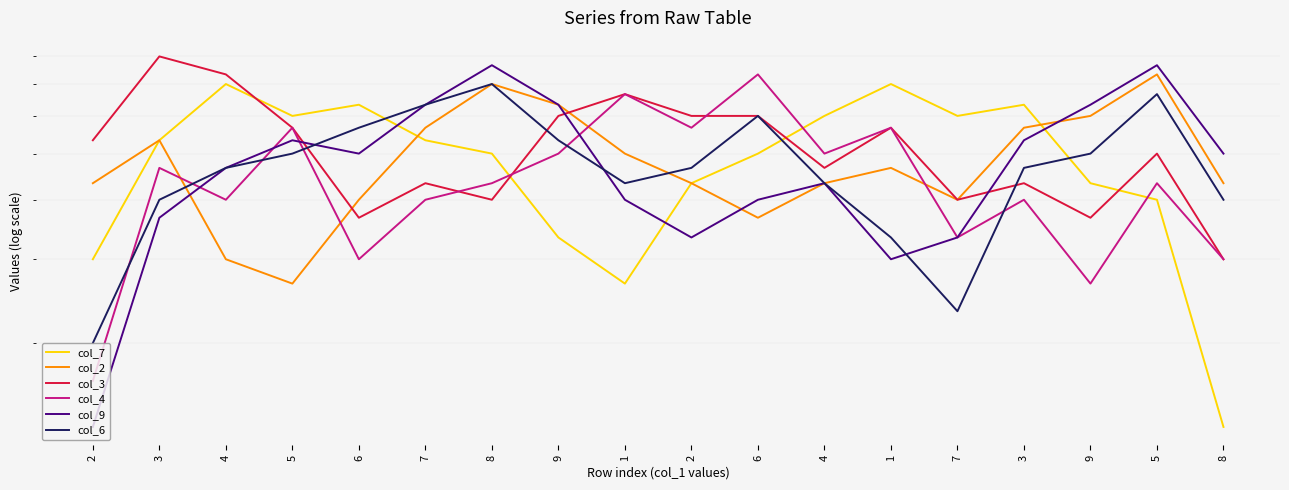

At which category is the sum across all series the highest?

8